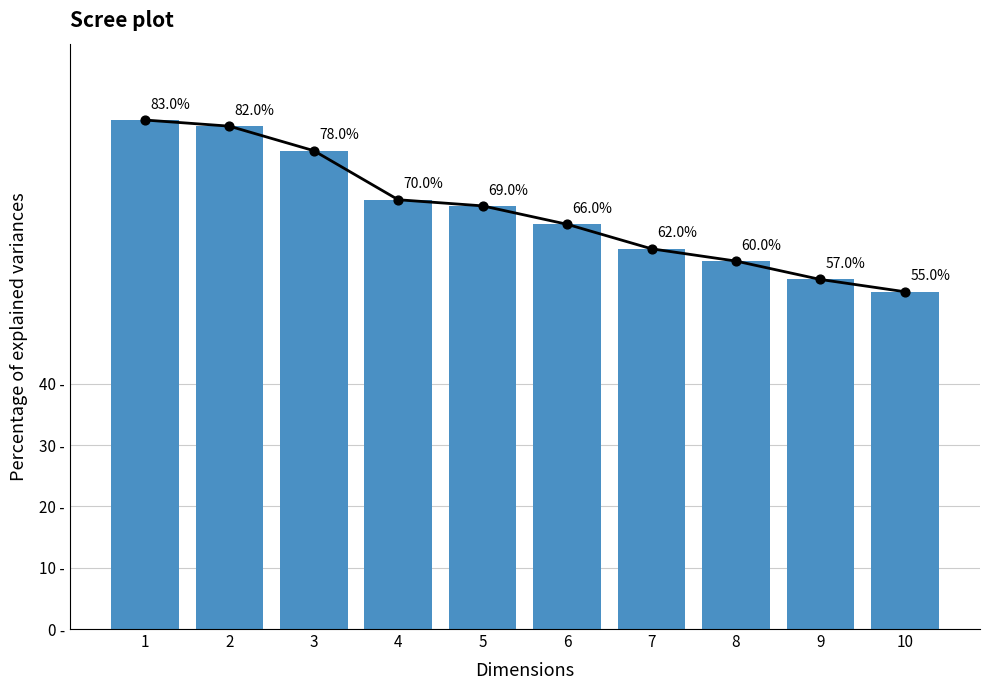

Between 2 and 5, which is larger?

2